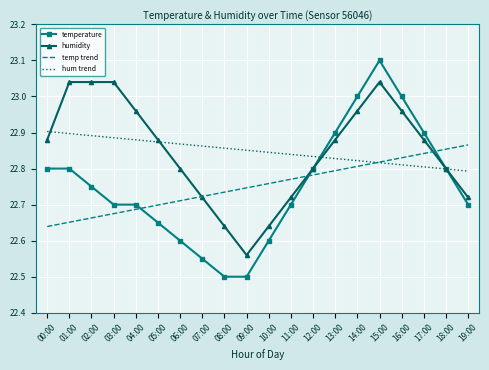

How many categories are shown in the chart?

20